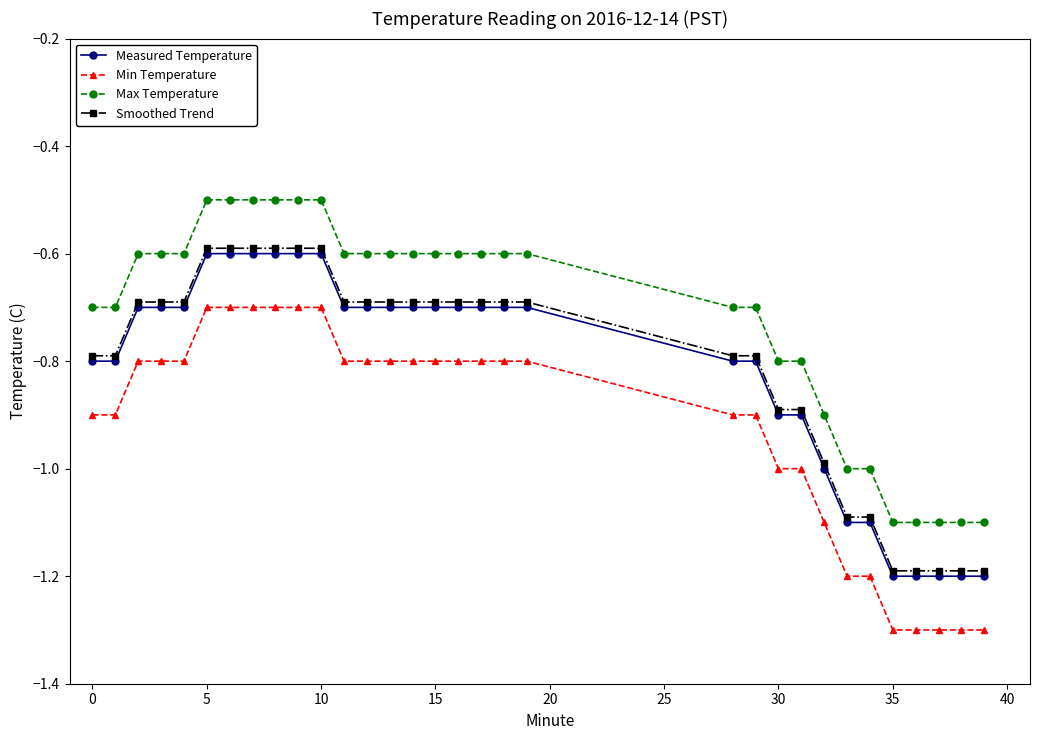

Which series has the largest total across all categories?

Max Temperature